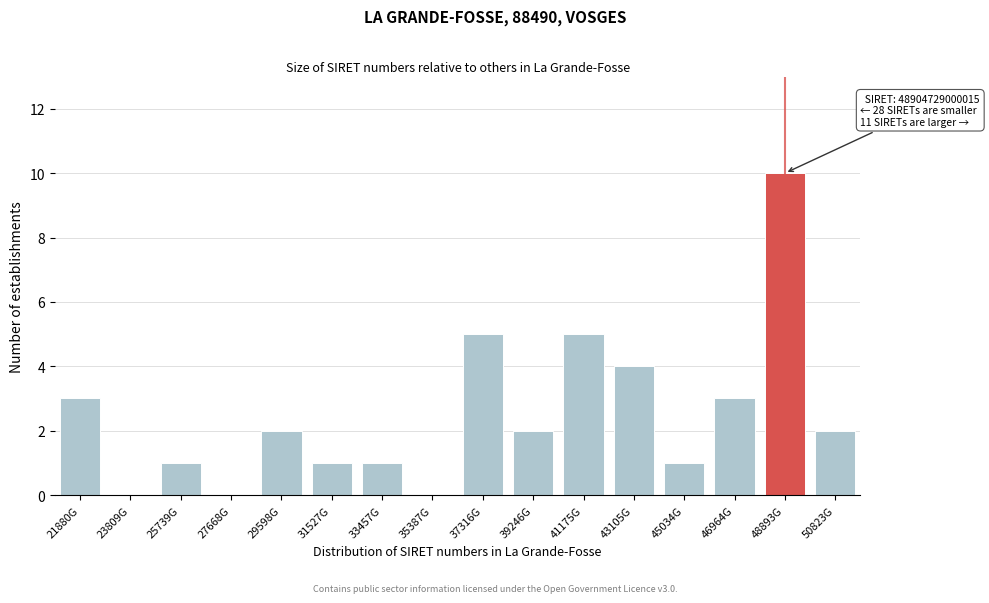

Reading left to right, transcribe all the data shown in this chart.

21880G=3	23809G=0	25739G=1	27668G=0	29598G=2	31527G=1	33457G=1	35387G=0	37316G=5	39246G=2	41175G=5	43105G=4	45034G=1	46964G=3	48893G=10	50823G=2